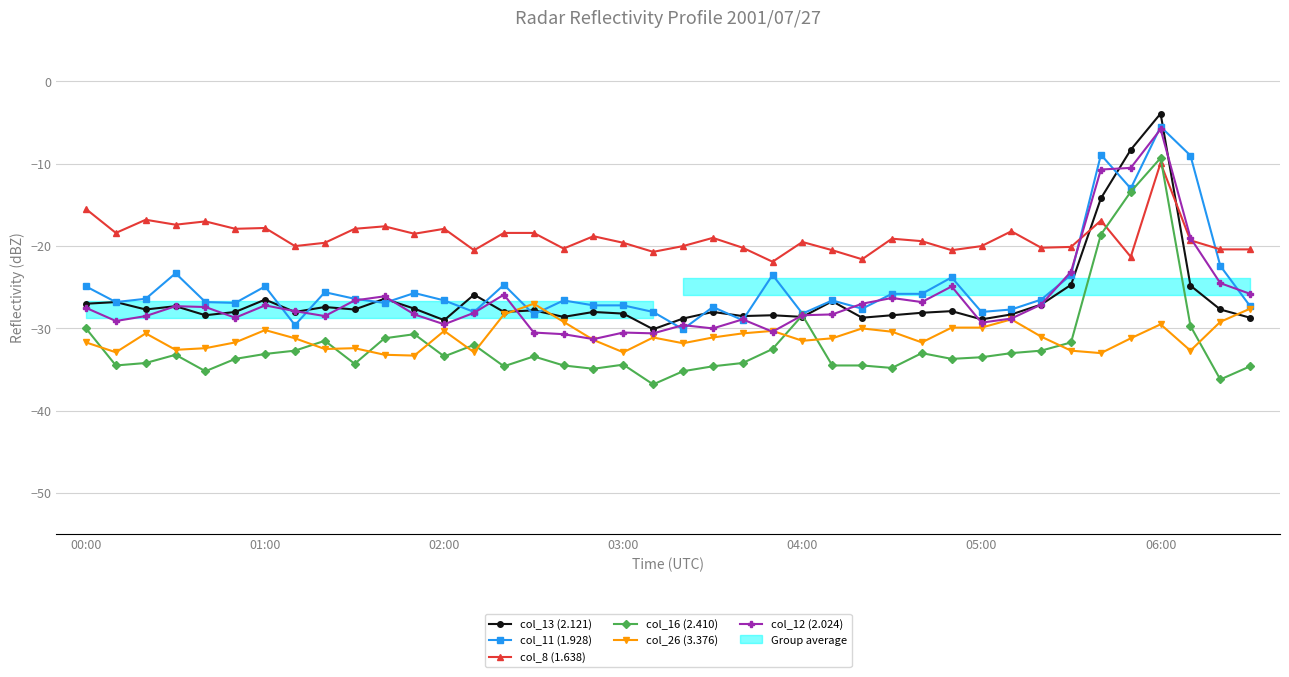

True or false: col_12 (2.024) has more than 1 interior local peaks.

True